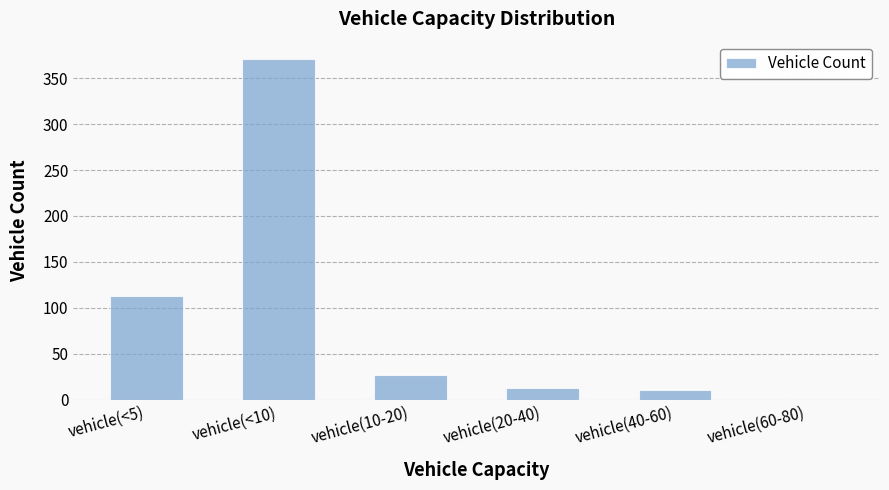

What is the maximum value shown in the chart?

371